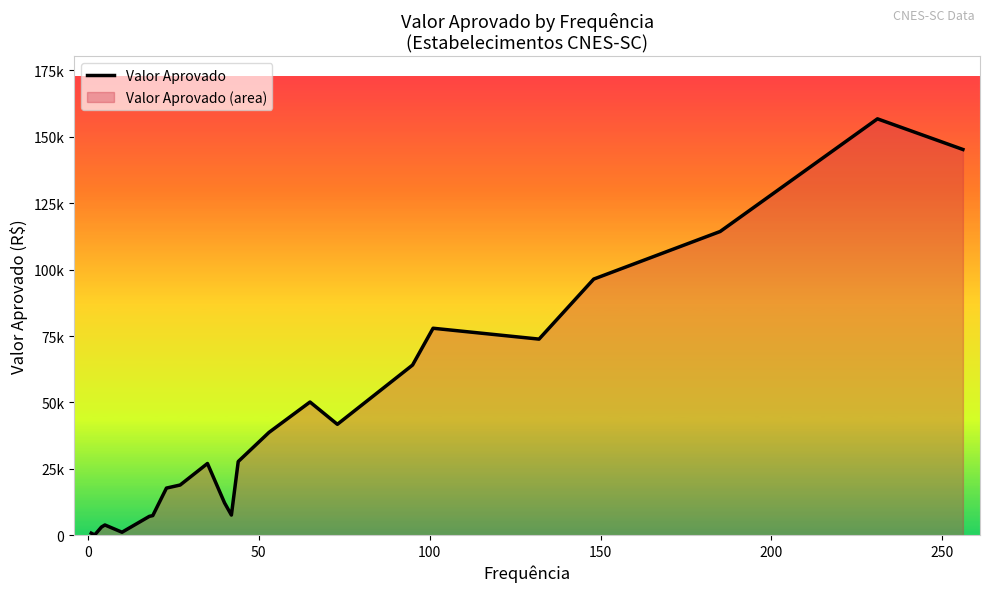

What is the average value?

41416.1